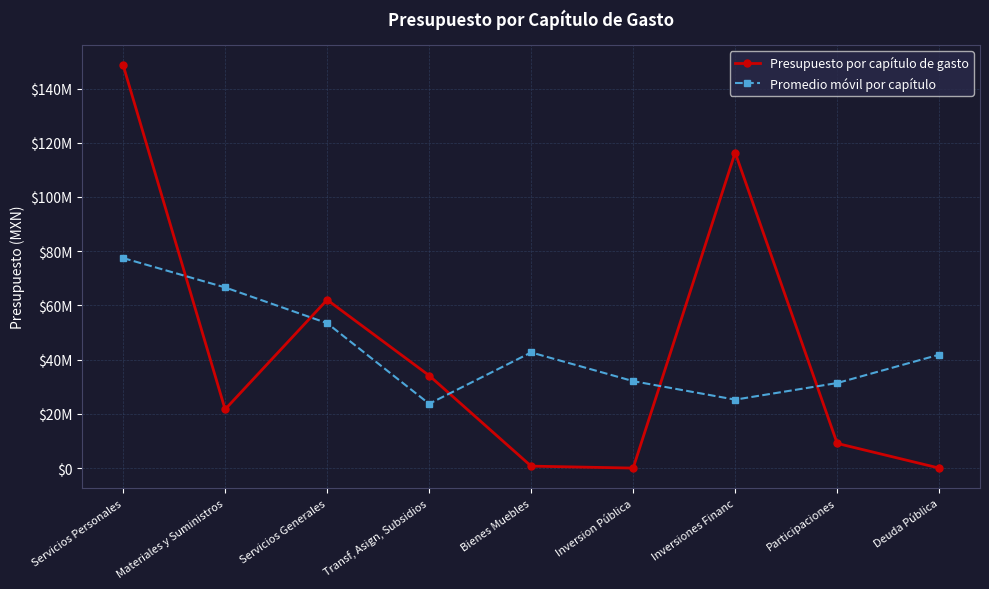

Is the value of Presupuesto por capítulo de gasto at Transf, Asign, Subsidios greater than the value of Promedio móvil por capítulo at Inversion Pública?

Yes